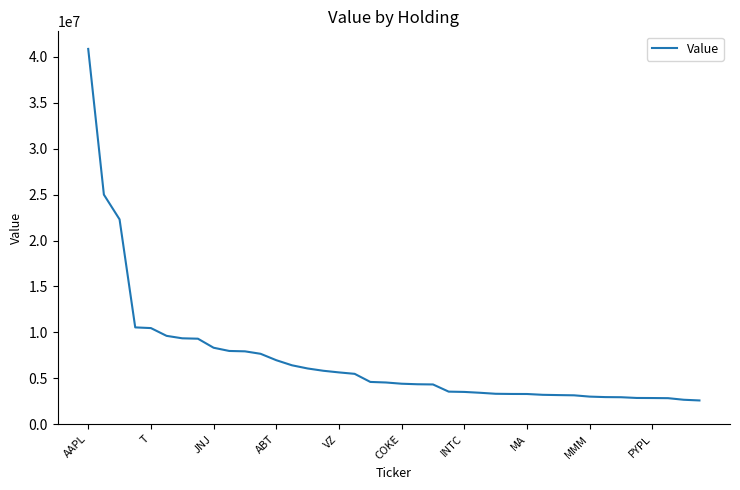

What is the difference between the maximum and minimum values?

38284000